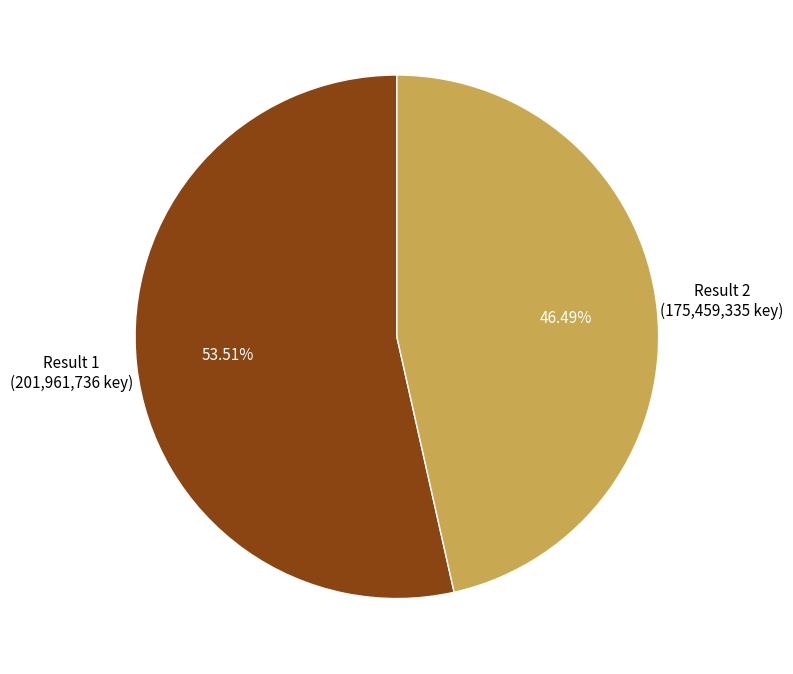

Rank the categories by value from highest to lowest.

Result 1, Result 2